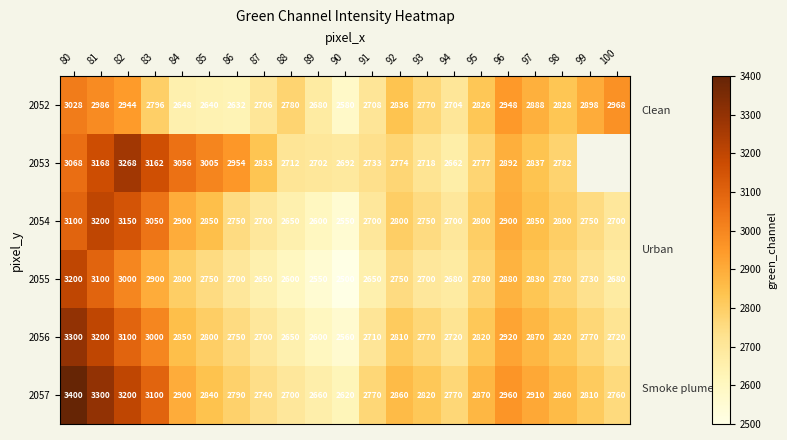

Which has a higher value, 100 or 84?

100